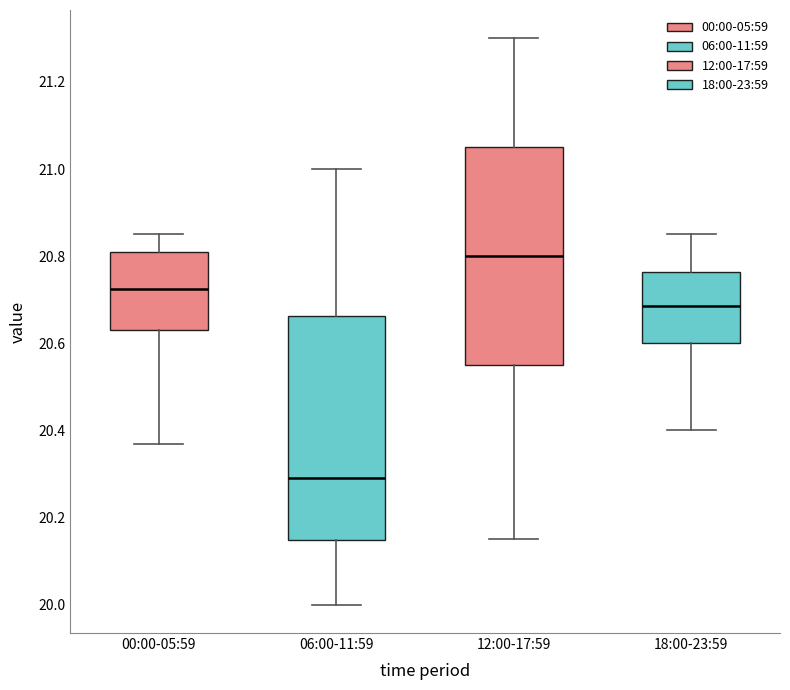

Reading left to right, transcribe this box plot: for each box, give where its median line is, the range the box spans, and where its two whiskers end, as read against the y-axis. The values are not printed on the chart, so give them approximately, as read against the axis.

00:00-05:59: median 20.72, box 20.64 to 20.82, whiskers 20.38 to 20.86
06:00-11:59: median 20.30, box 20.14 to 20.66, whiskers 20.00 to 21.00
12:00-17:59: median 20.80, box 20.56 to 21.06, whiskers 20.16 to 21.30
18:00-23:59: median 20.68, box 20.60 to 20.76, whiskers 20.40 to 20.86